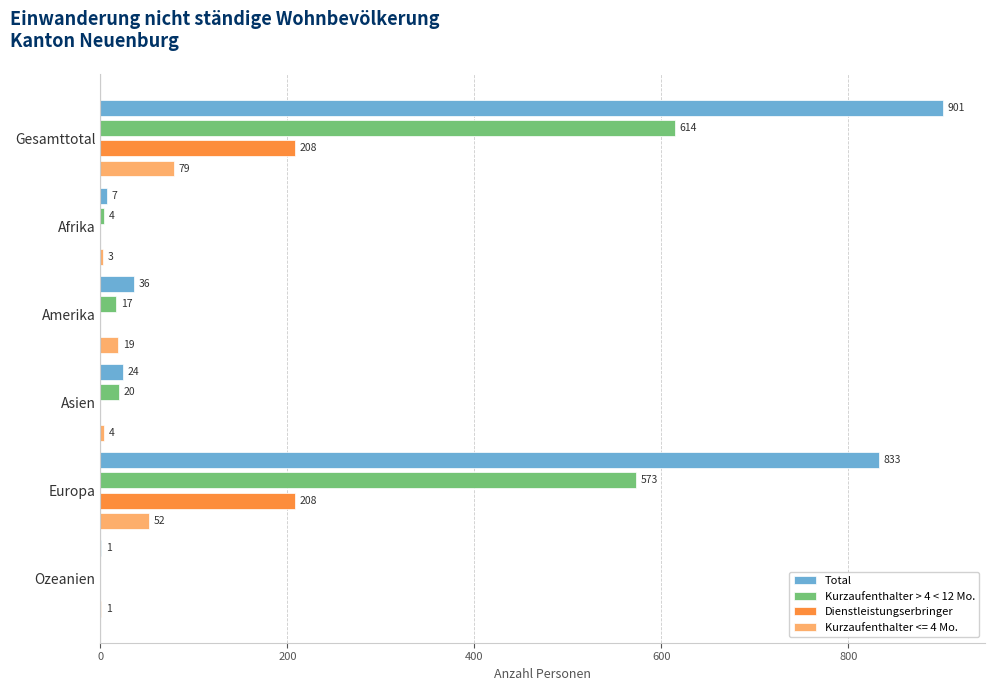

At which category is the sum across all series the highest?

Gesamttotal